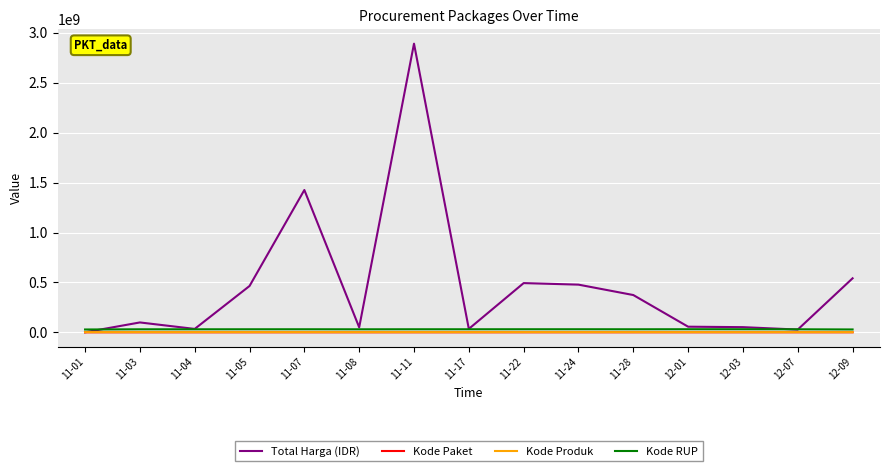

Which series has the largest total across all categories?

Total Harga (IDR)